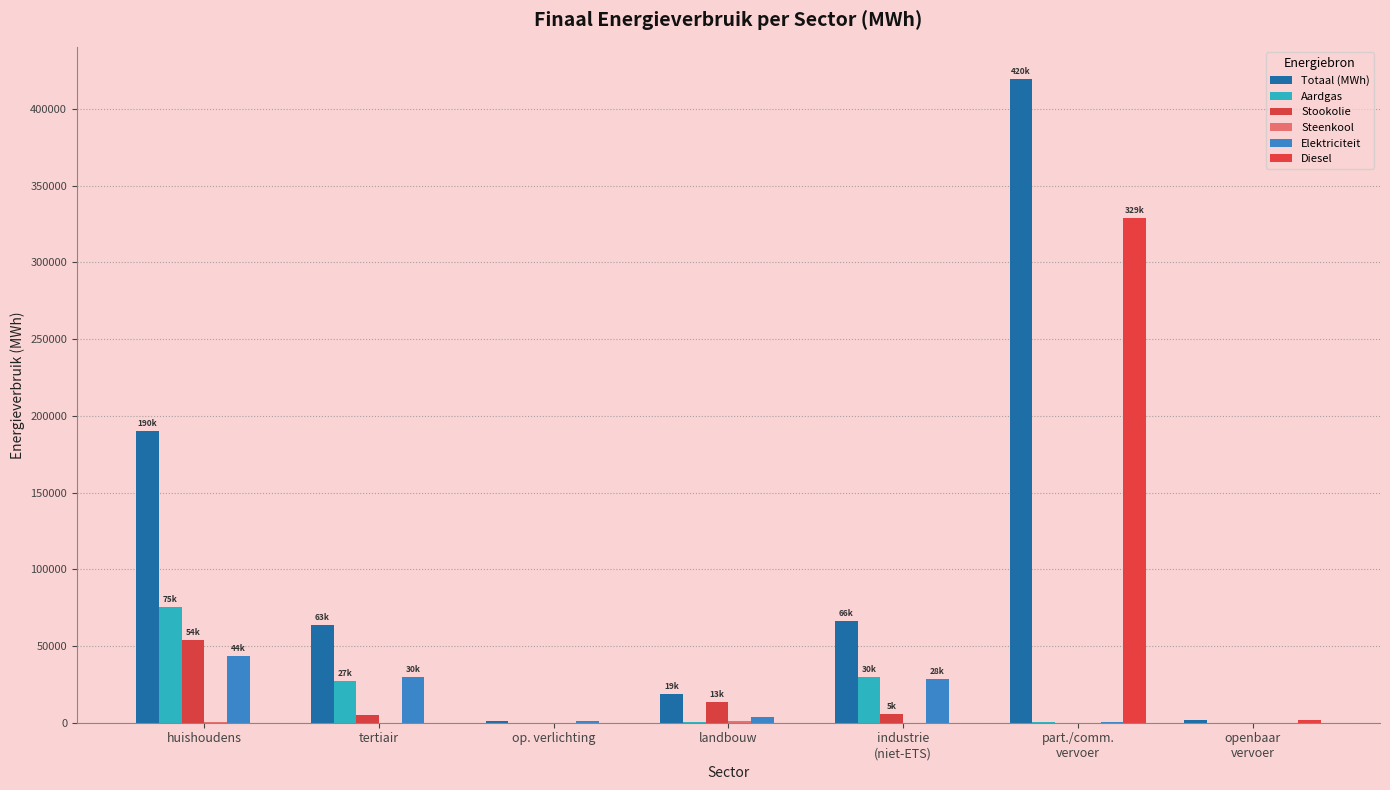

The value of Elektriciteit at part./comm.
vervoer is 441.5. True or false?

True